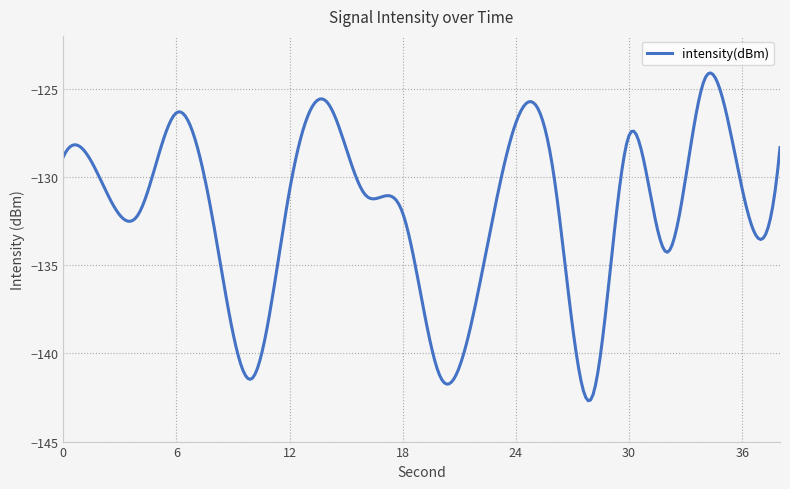

What is the greatest value displayed?

-124.1